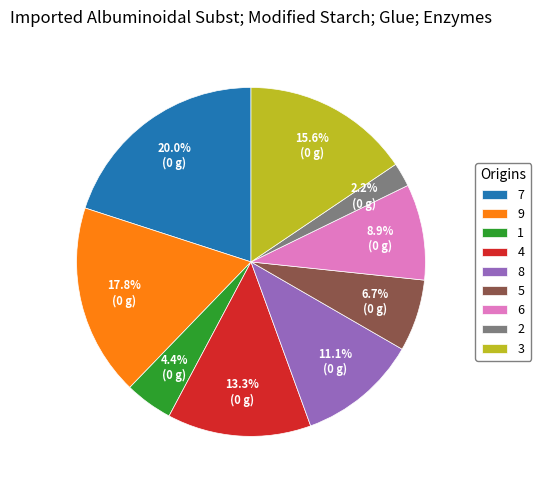

Between 7 and 8, which is larger?

7